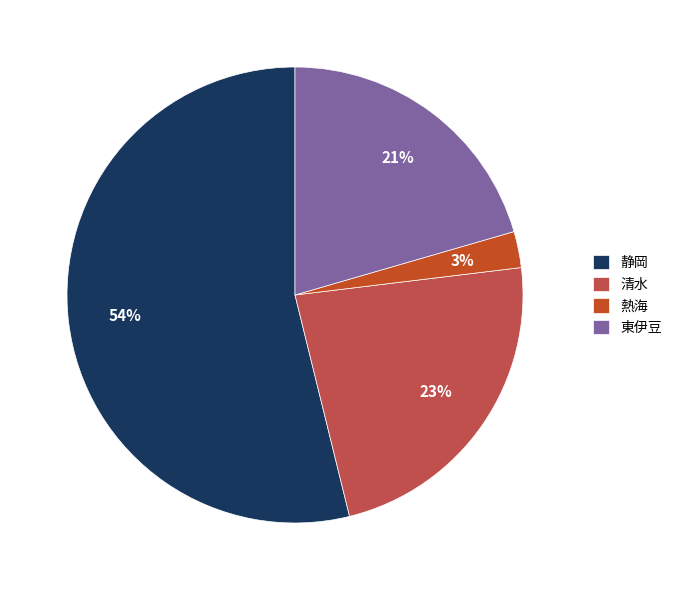

Which slice is the largest?

静岡